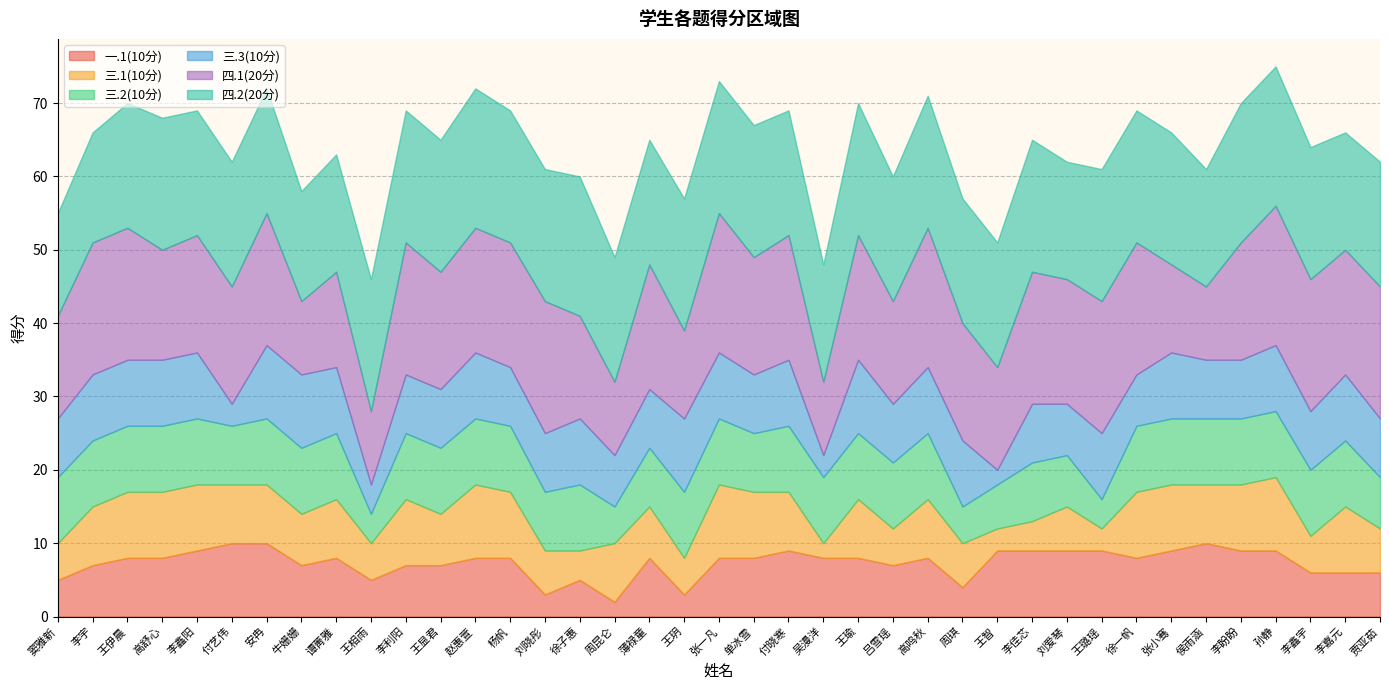

Reading left to right, extract all data points from this chart.

一.1(10分): 5	7	8	8	9	10	10	7	8	5	7	7	8	8	3	5	2	8	3	8	8	9	8	8	7	8	4	9	9	9	9	8	9	10	9	9	6	6	6
三.1(10分): 5	8	9	9	9	8	8	7	8	5	9	7	10	9	6	4	8	7	5	10	9	8	2	8	5	8	6	3	4	6	3	9	9	8	9	10	5	9	6
三.2(10分): 9	9	9	9	9	8	9	9	9	4	9	9	9	9	8	9	5	8	9	9	8	9	9	9	9	9	5	6	8	7	4	9	9	9	9	9	9	9	7
三.3(10分): 8	9	9	9	9	3	10	10	9	4	8	8	9	8	8	9	7	8	10	9	8	9	3	10	8	9	9	2	8	7	9	7	9	8	8	9	8	9	8
四.1(20分): 14	18	18	15	16	16	18	10	13	10	18	16	17	17	18	14	10	17	12	19	16	17	10	17	14	19	16	14	18	17	18	18	12	10	16	19	18	17	18
四.2(20分): 14	15	17	18	17	17	17	15	16	18	18	18	19	18	18	19	17	17	18	18	18	17	16	18	17	18	17	17	18	16	18	18	18	16	19	19	18	16	17